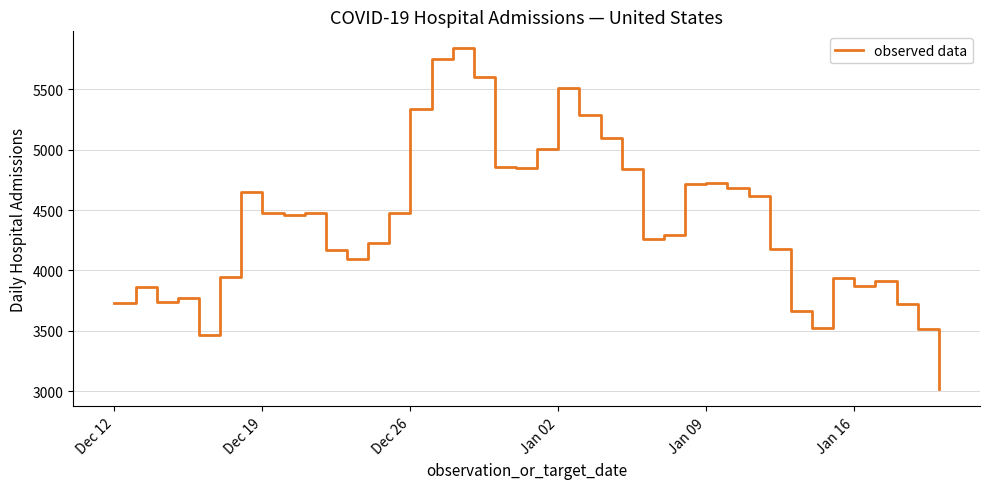

What is the difference between the maximum and minimum values?

2825